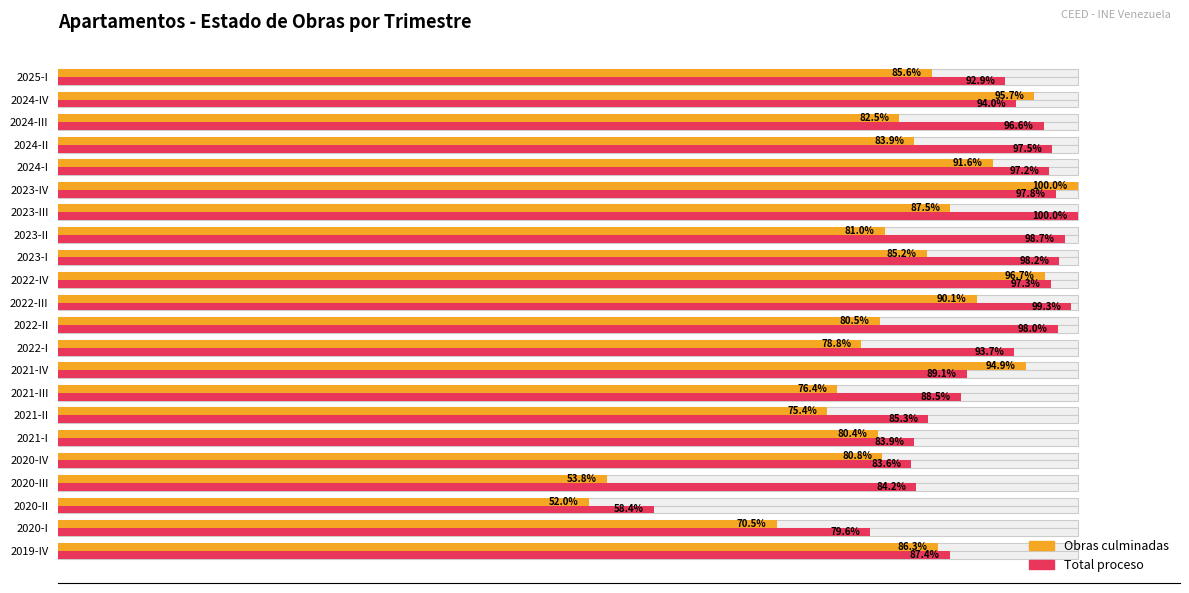

What are all the series names shown in the legend?

Obras culminadas, Total proceso